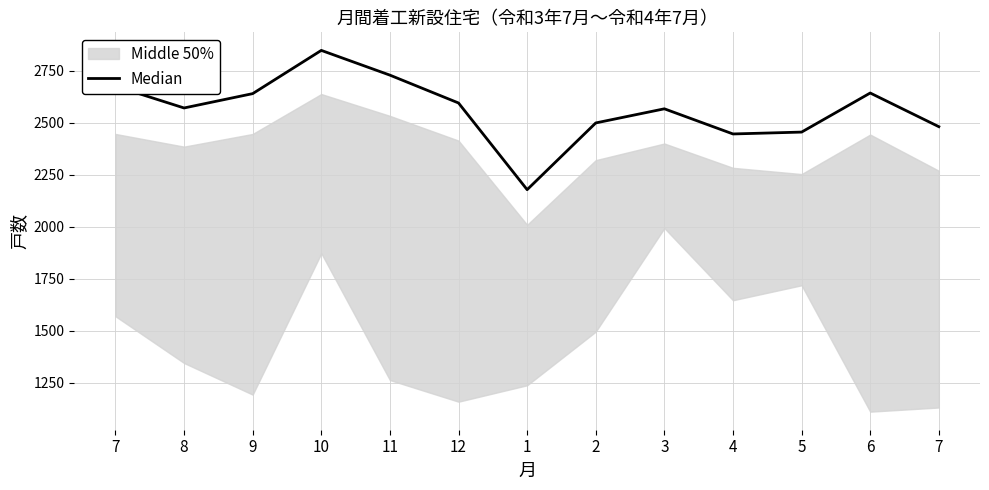

How many points are lower than both their immediate neighbors (excluding endpoints)?

3